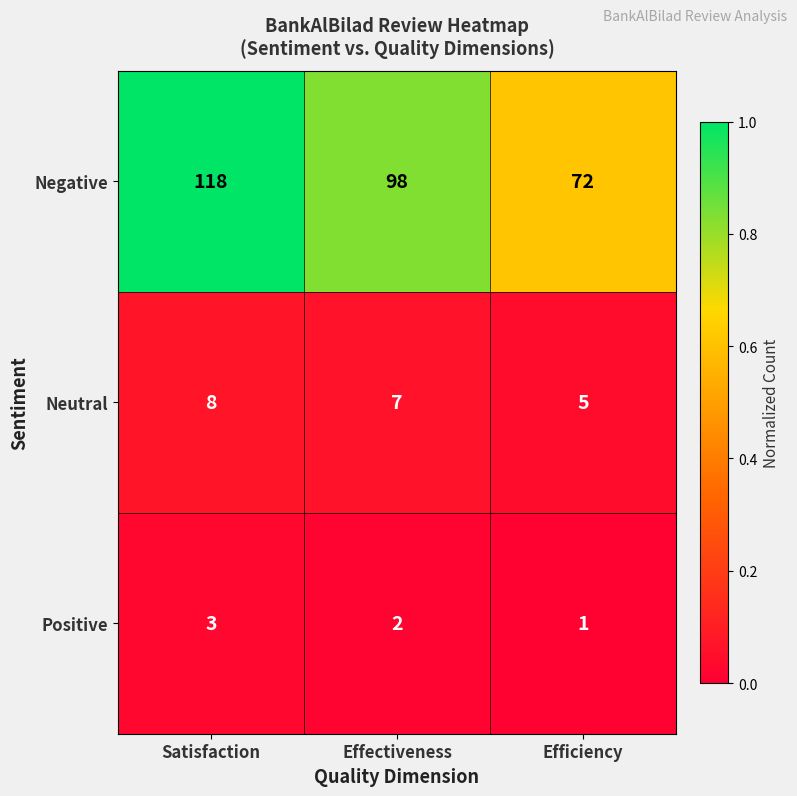

Reading left to right, transcribe all the data shown in this chart.

Negative: 118	98	72
Neutral: 8	7	5
Positive: 3	2	1